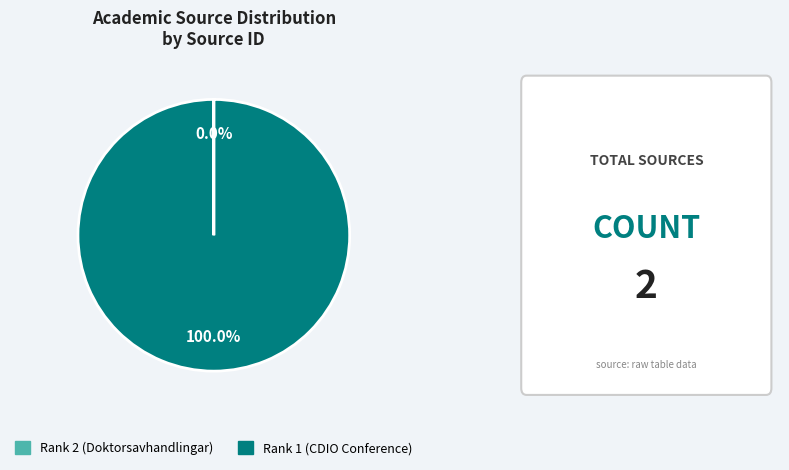

Is it true that Rank 1 (CDIO Conference) is 86% of the pie?

False